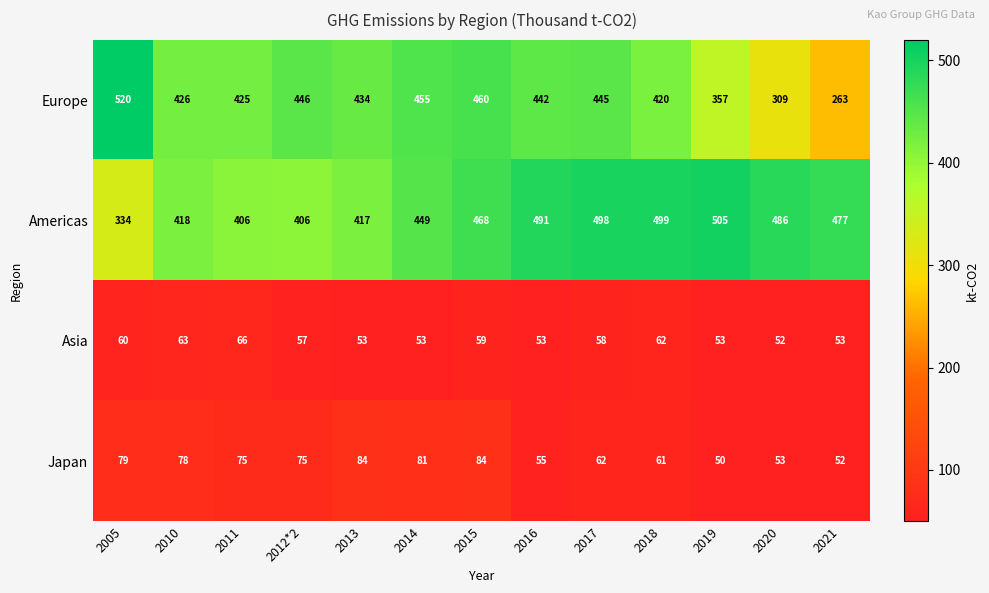

At which category does the chart reach its peak across all series?

2005